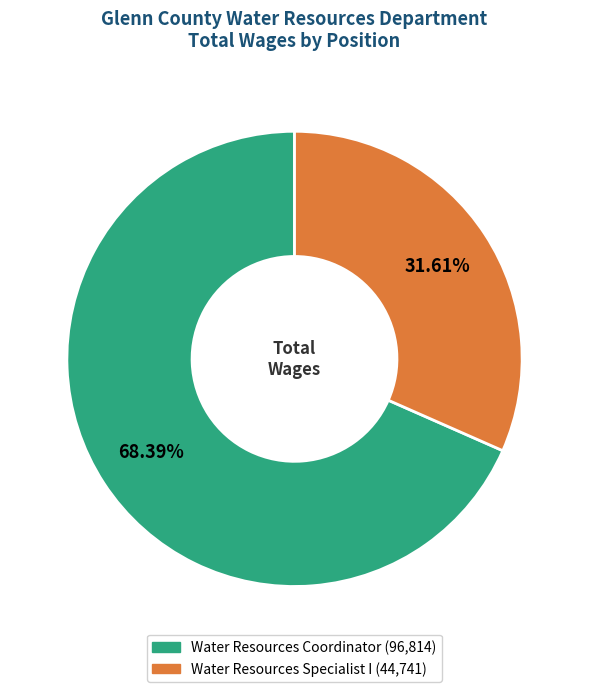

What is the ratio of the value at Water Resources Specialist I to the value at Water Resources Coordinator?

0.5